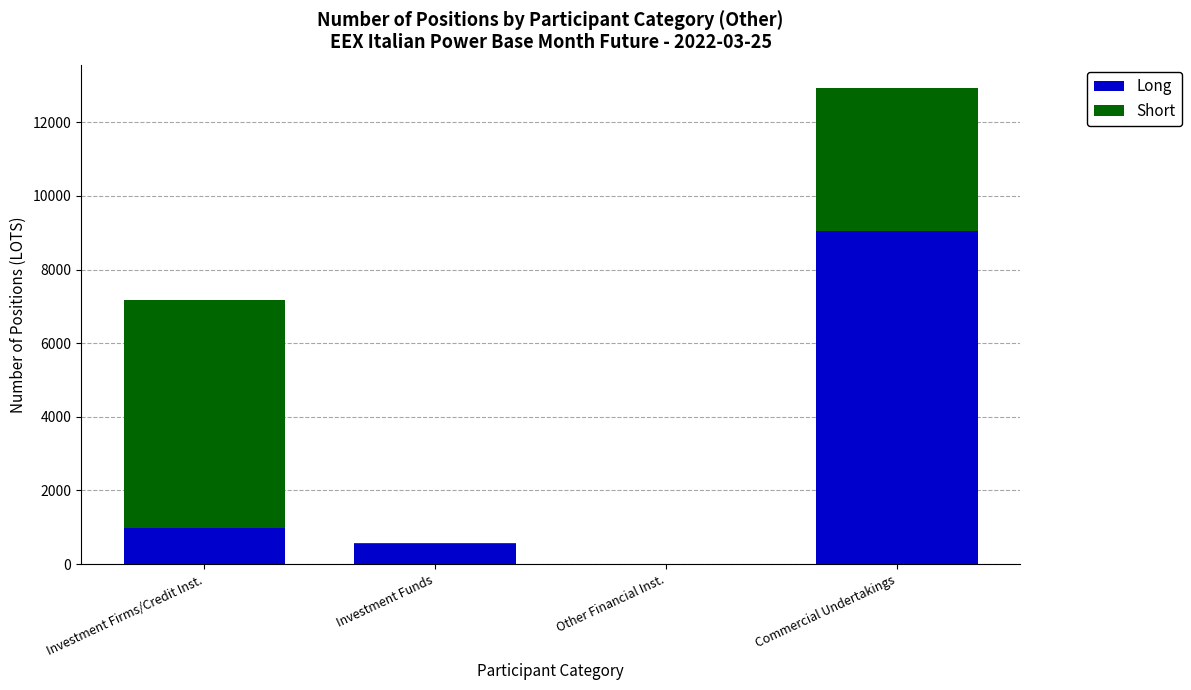

The Long series shows 992 at Investment Firms/Credit Inst.. True or false?

True